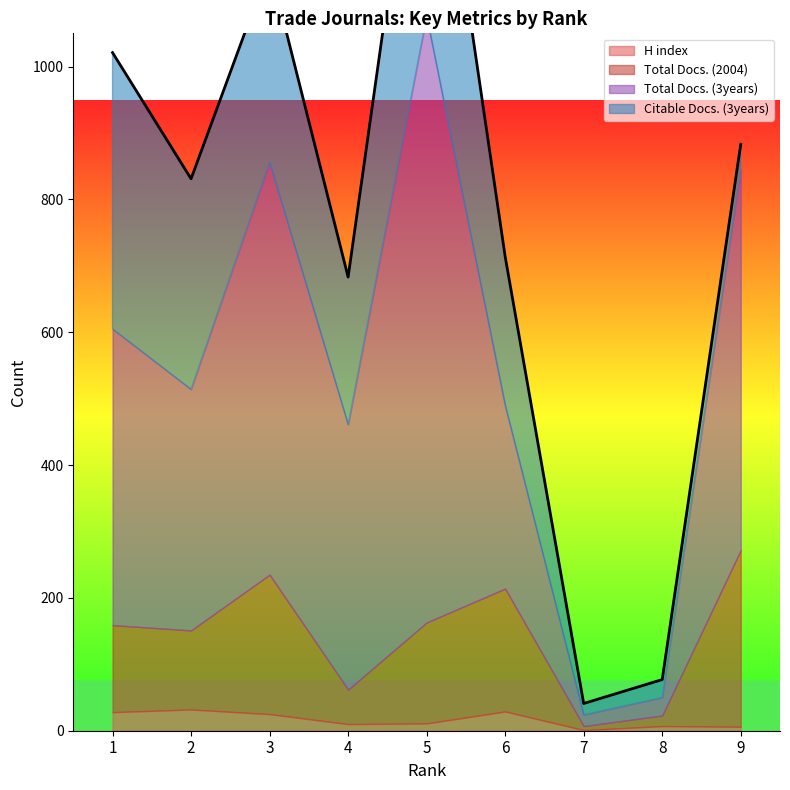

Reading right to left, list all the values displayed in this chart.

H index: 9=6	8=7	7=1	6=29	5=11	4=10	3=25	2=32	1=28
Total Docs. (2004): 9=266	8=16	7=6	6=185	5=152	4=52	3=210	2=119	1=131
Total Docs. (3years): 9=574	8=27	7=17	6=276	5=913	4=399	3=621	2=363	1=446
Citable Docs. (3years): 9=37	8=27	7=17	6=224	5=443	4=222	3=296	2=317	1=416